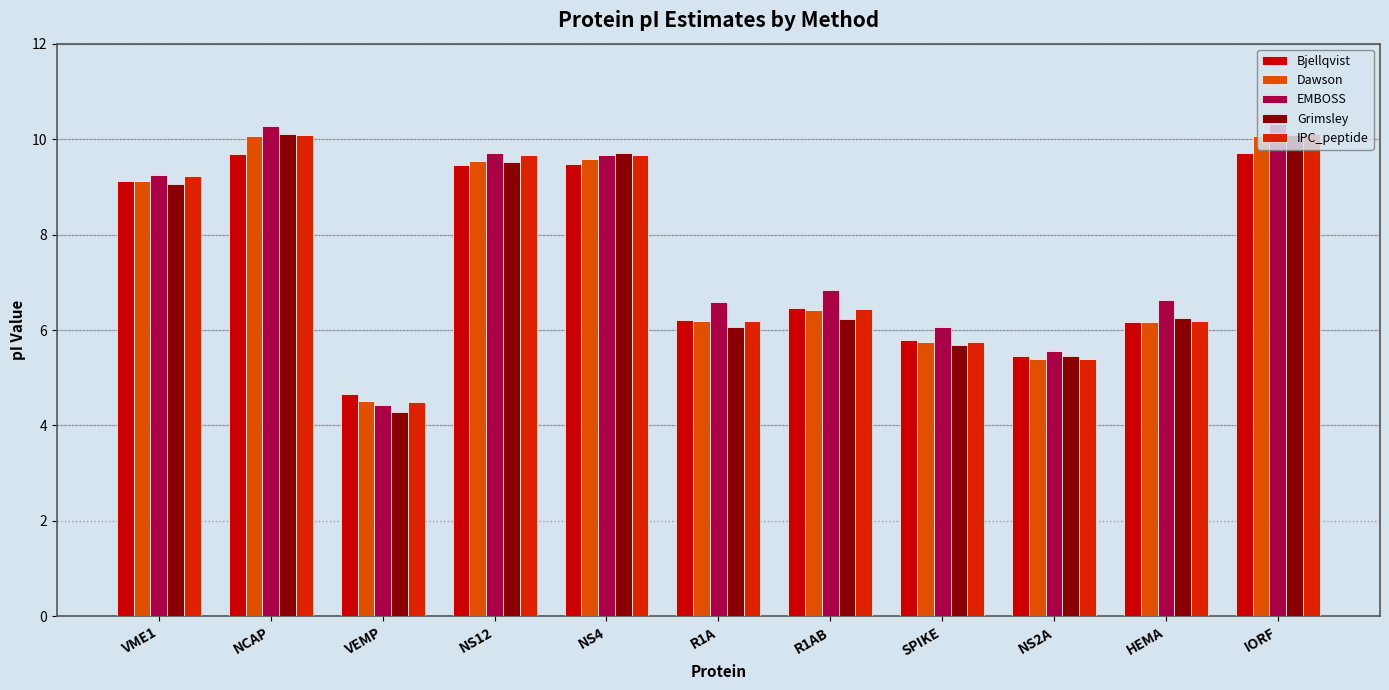

What is the spread (max minus min) of values at SPIKE?

0.4